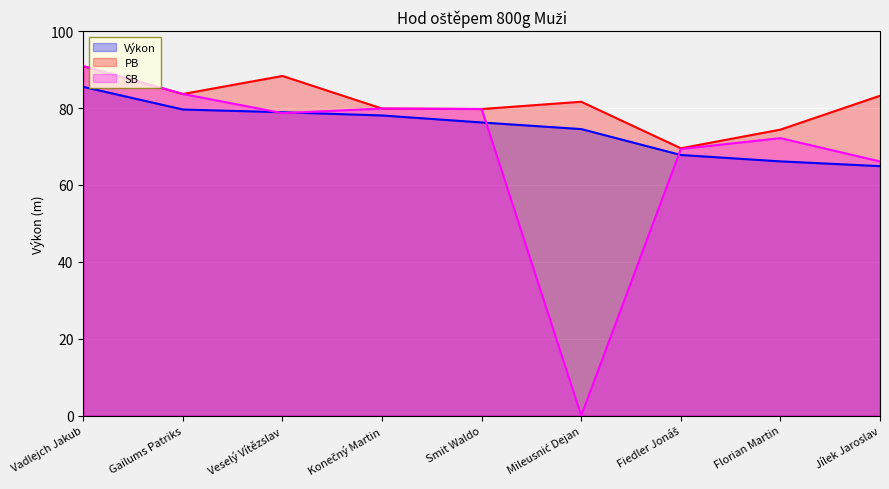

What are all the series names shown in the legend?

Výkon, PB, SB